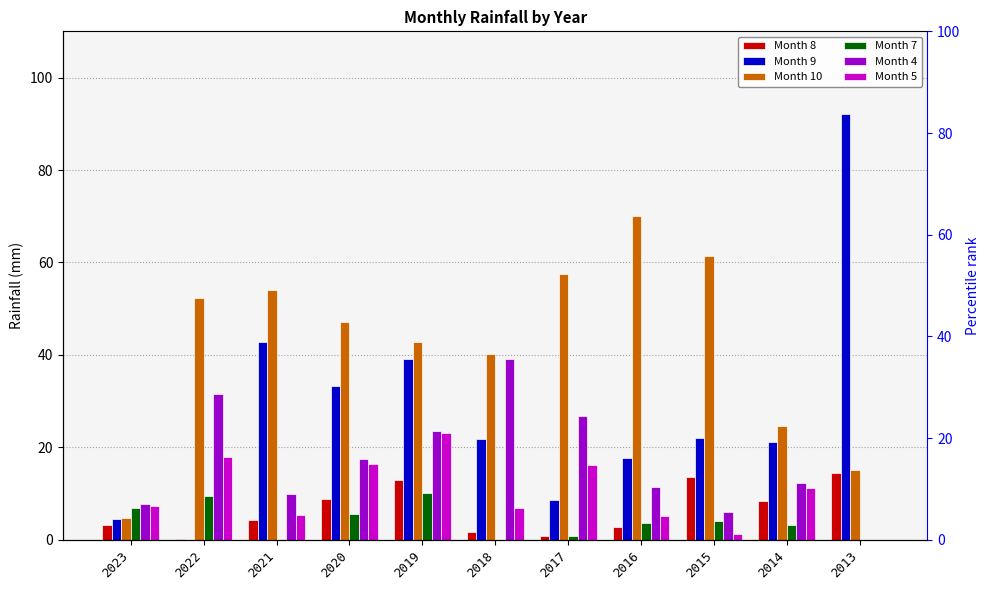

The value of Month 10 at 2018 is 40.1. True or false?

True